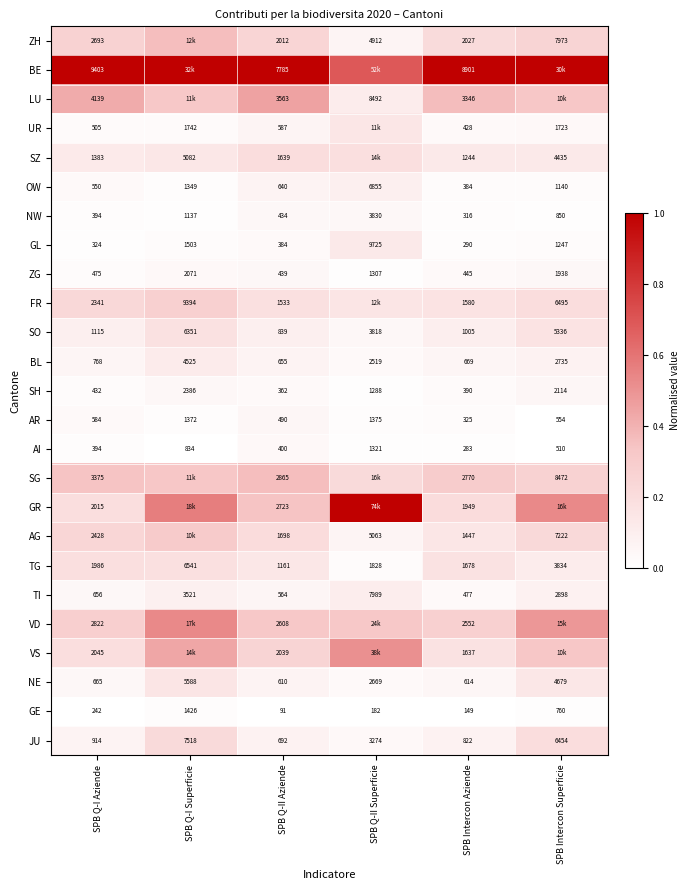

Between SPB Q-II Superficie and SPB Q-I Superficie, which is larger?

SPB Q-I Superficie